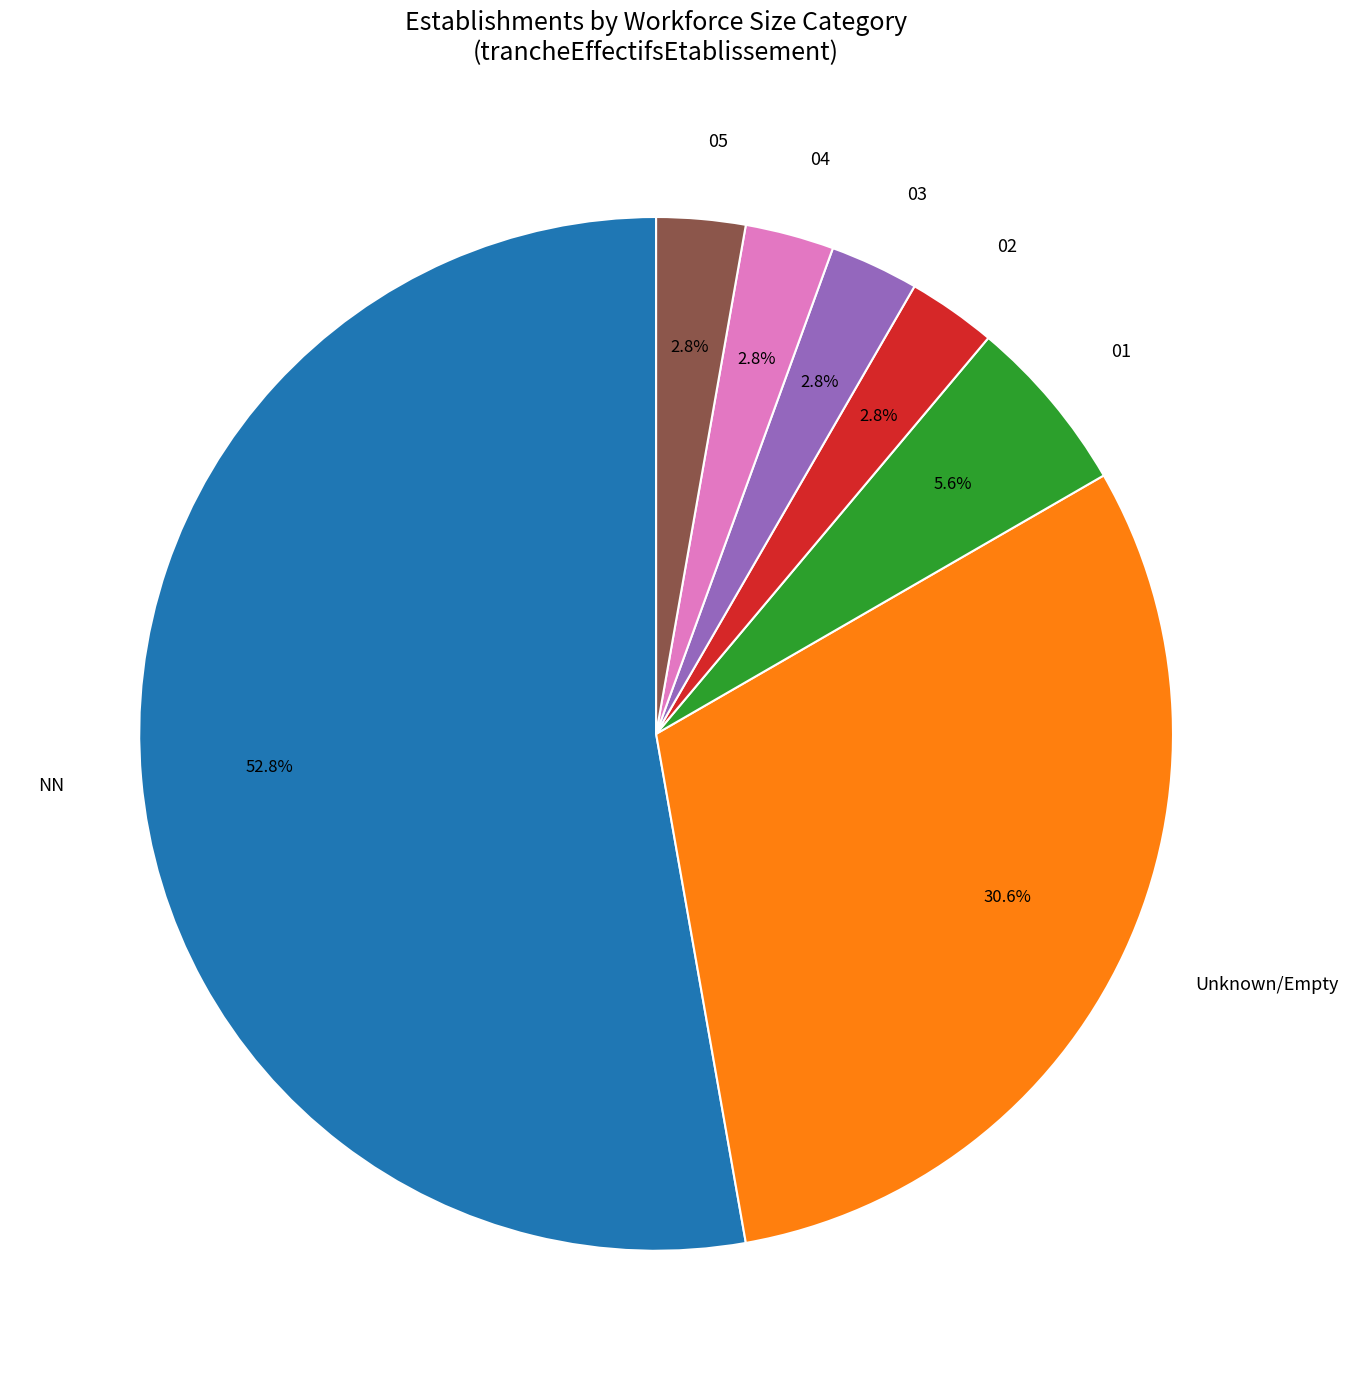

Is there a majority slice in this chart?

Yes